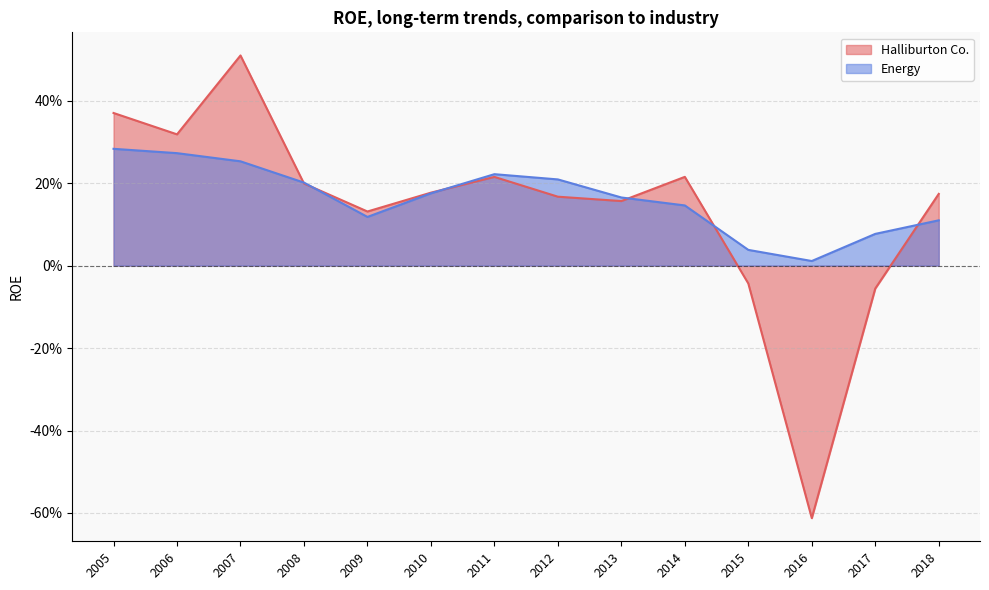

Does the chart display data point markers on the line(s)?

No